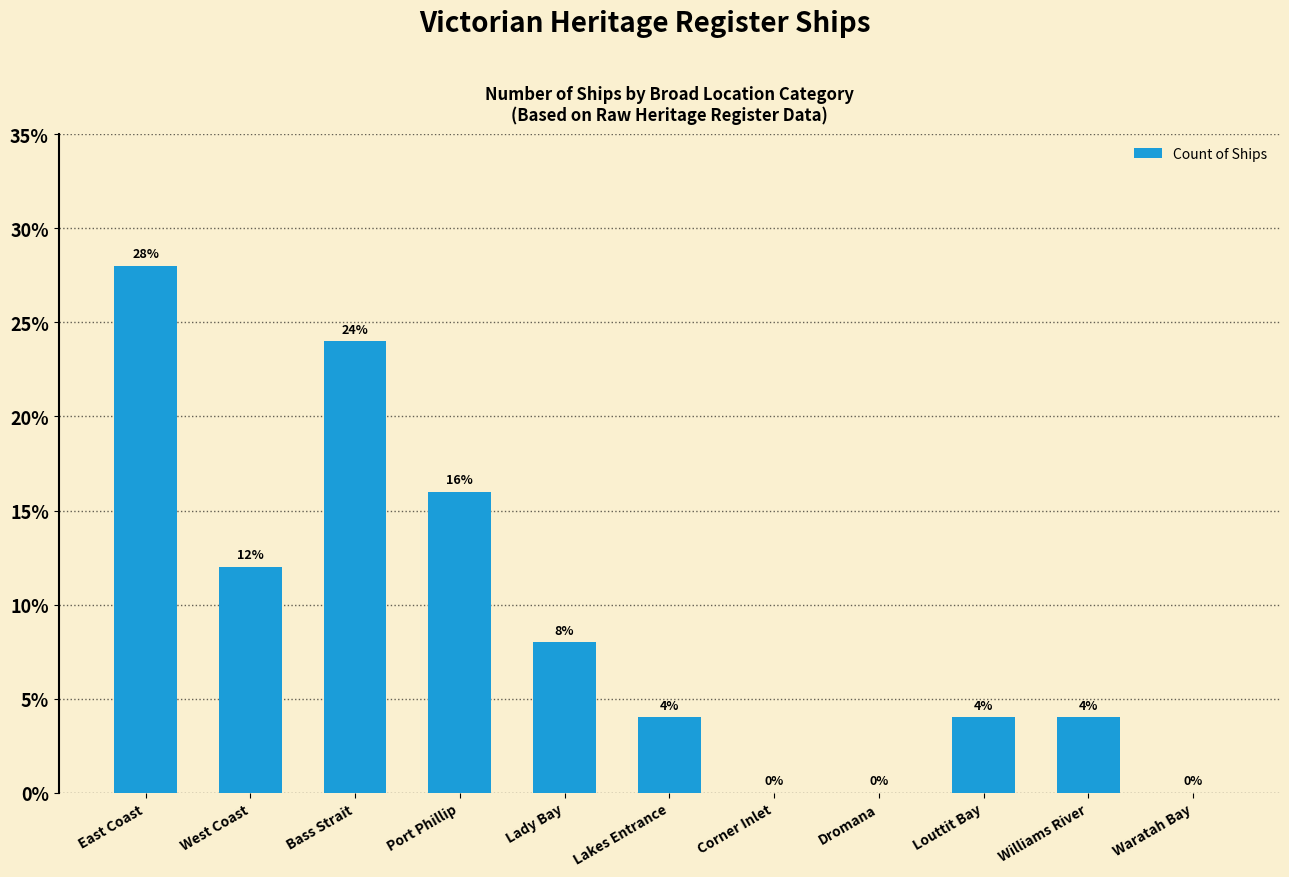

What is the difference between the values at Dromana and West Coast?

0.1